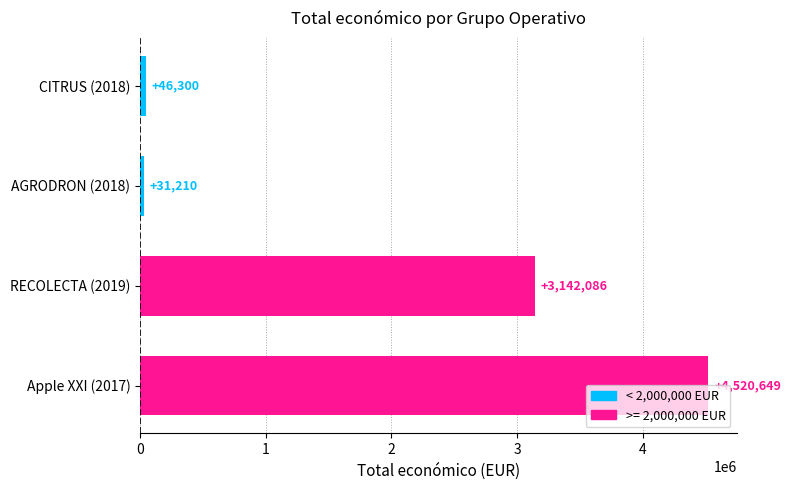

At which label is the value closest to 2275929?

RECOLECTA (2019)